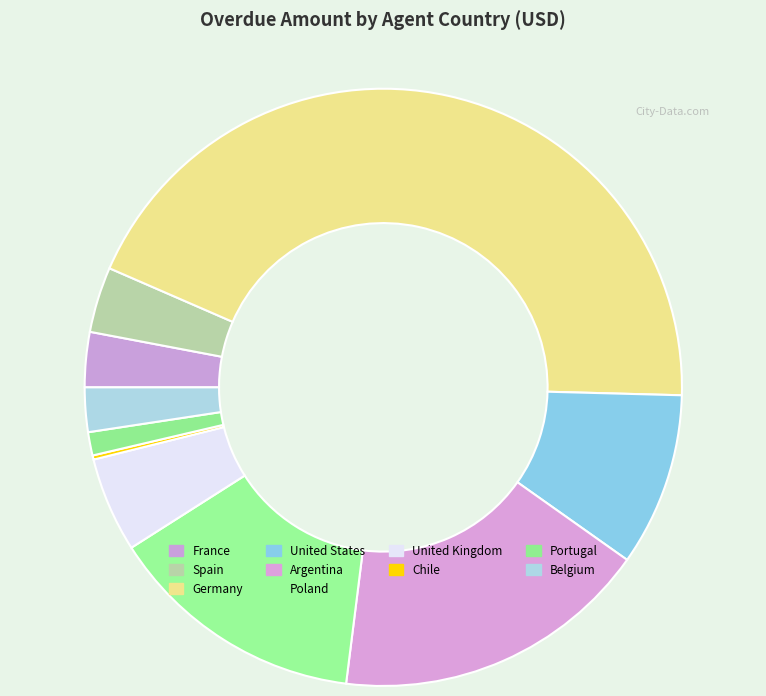

Is there a majority slice in this chart?

No